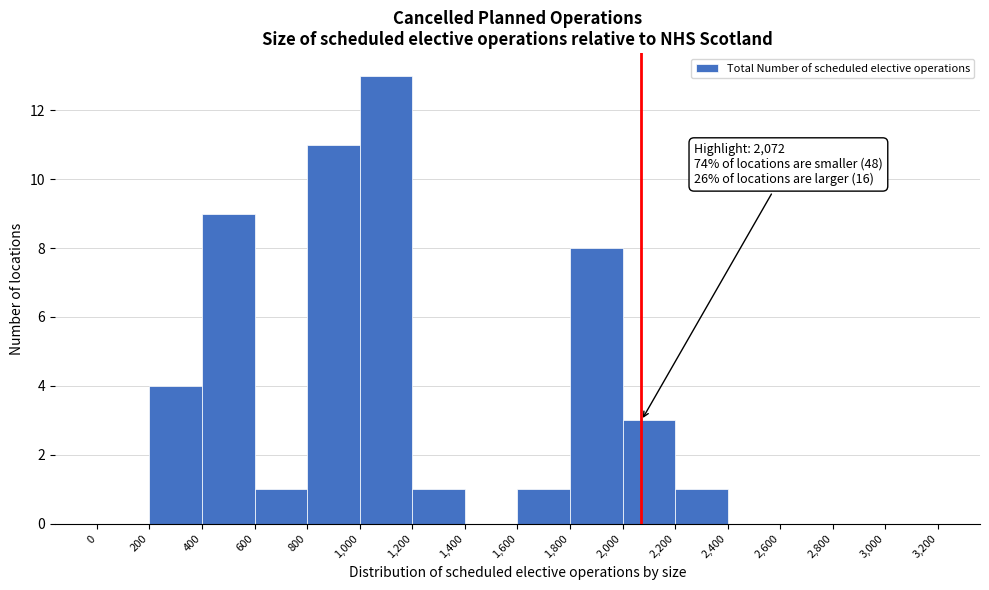

Over which range of the x-axis is the bar tallest?

1,000 to 1,200